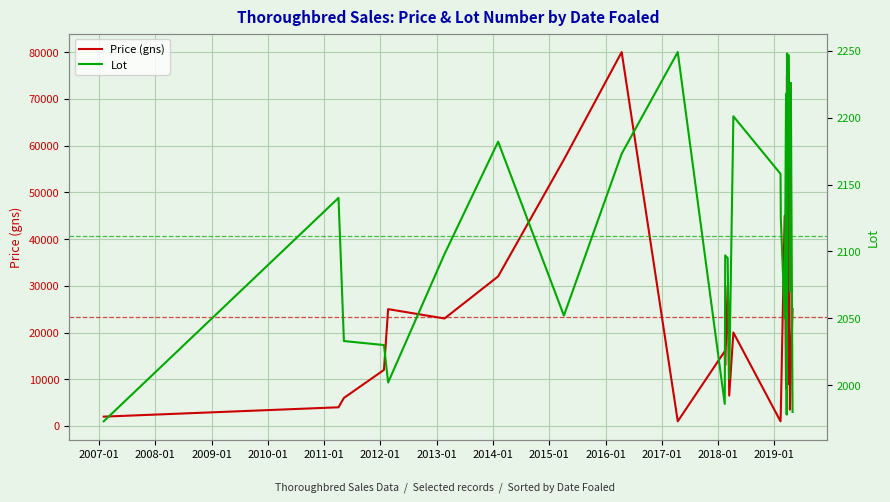

What is the highest value of the Price (gns) series?

80000